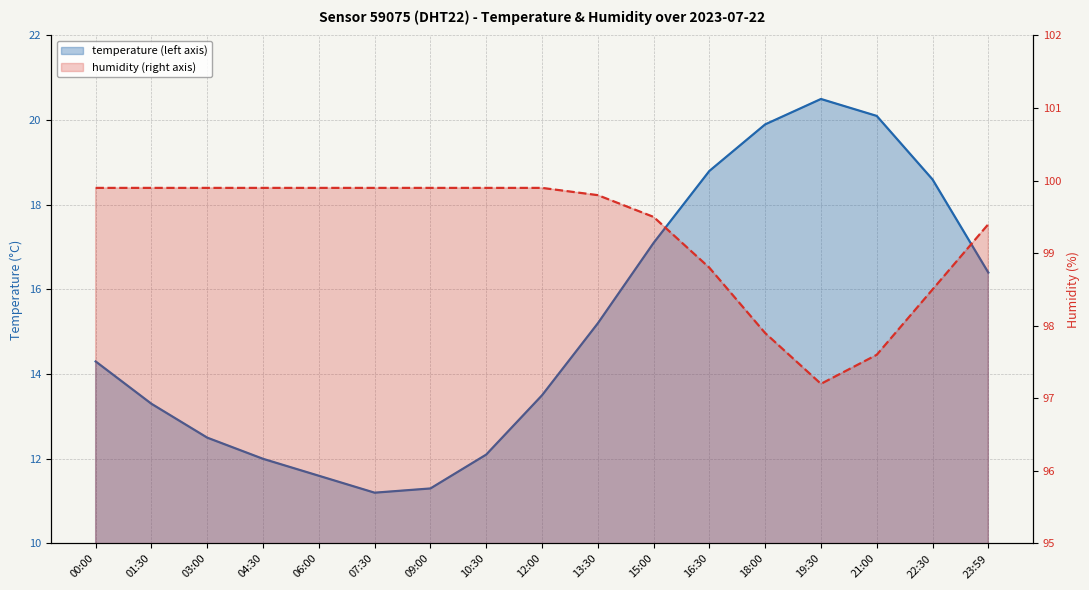

What is the average value of the temperature series?

15.2